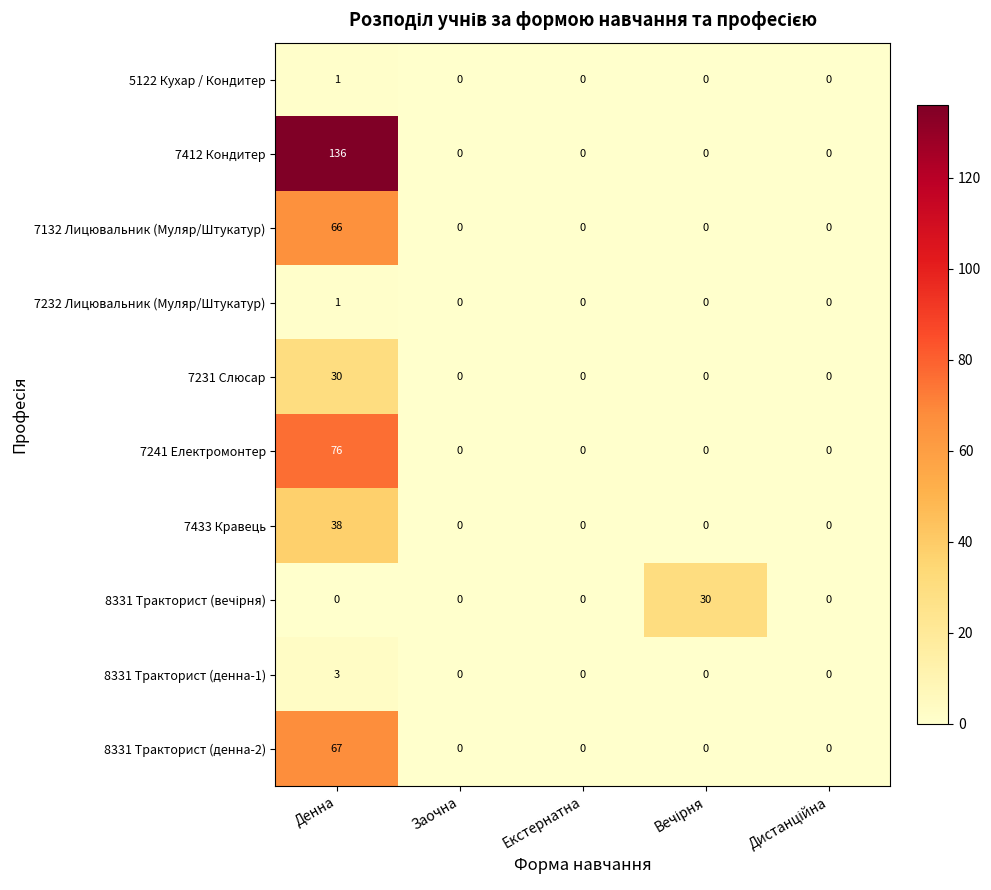

What is the maximum value shown in the chart?

136